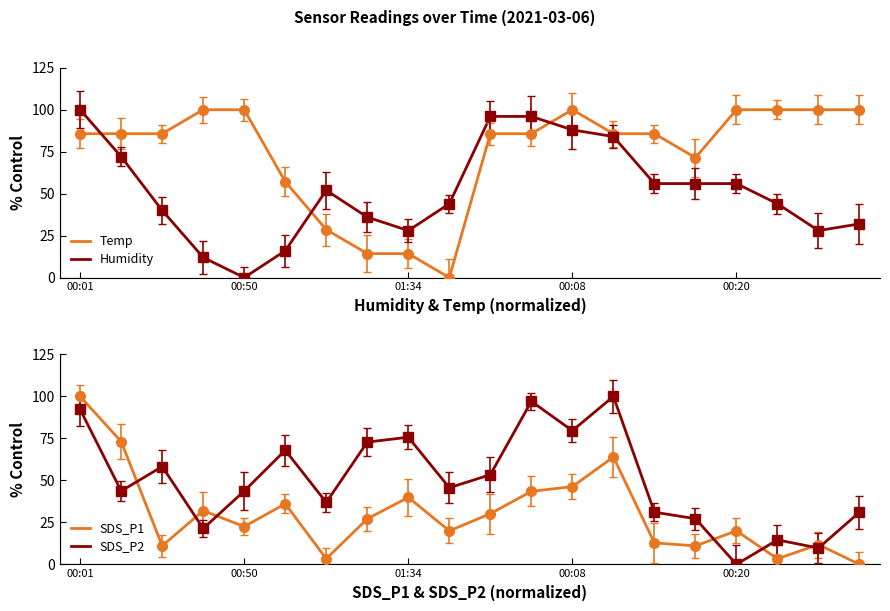

At which category is the sum across all series the highest?

00:01